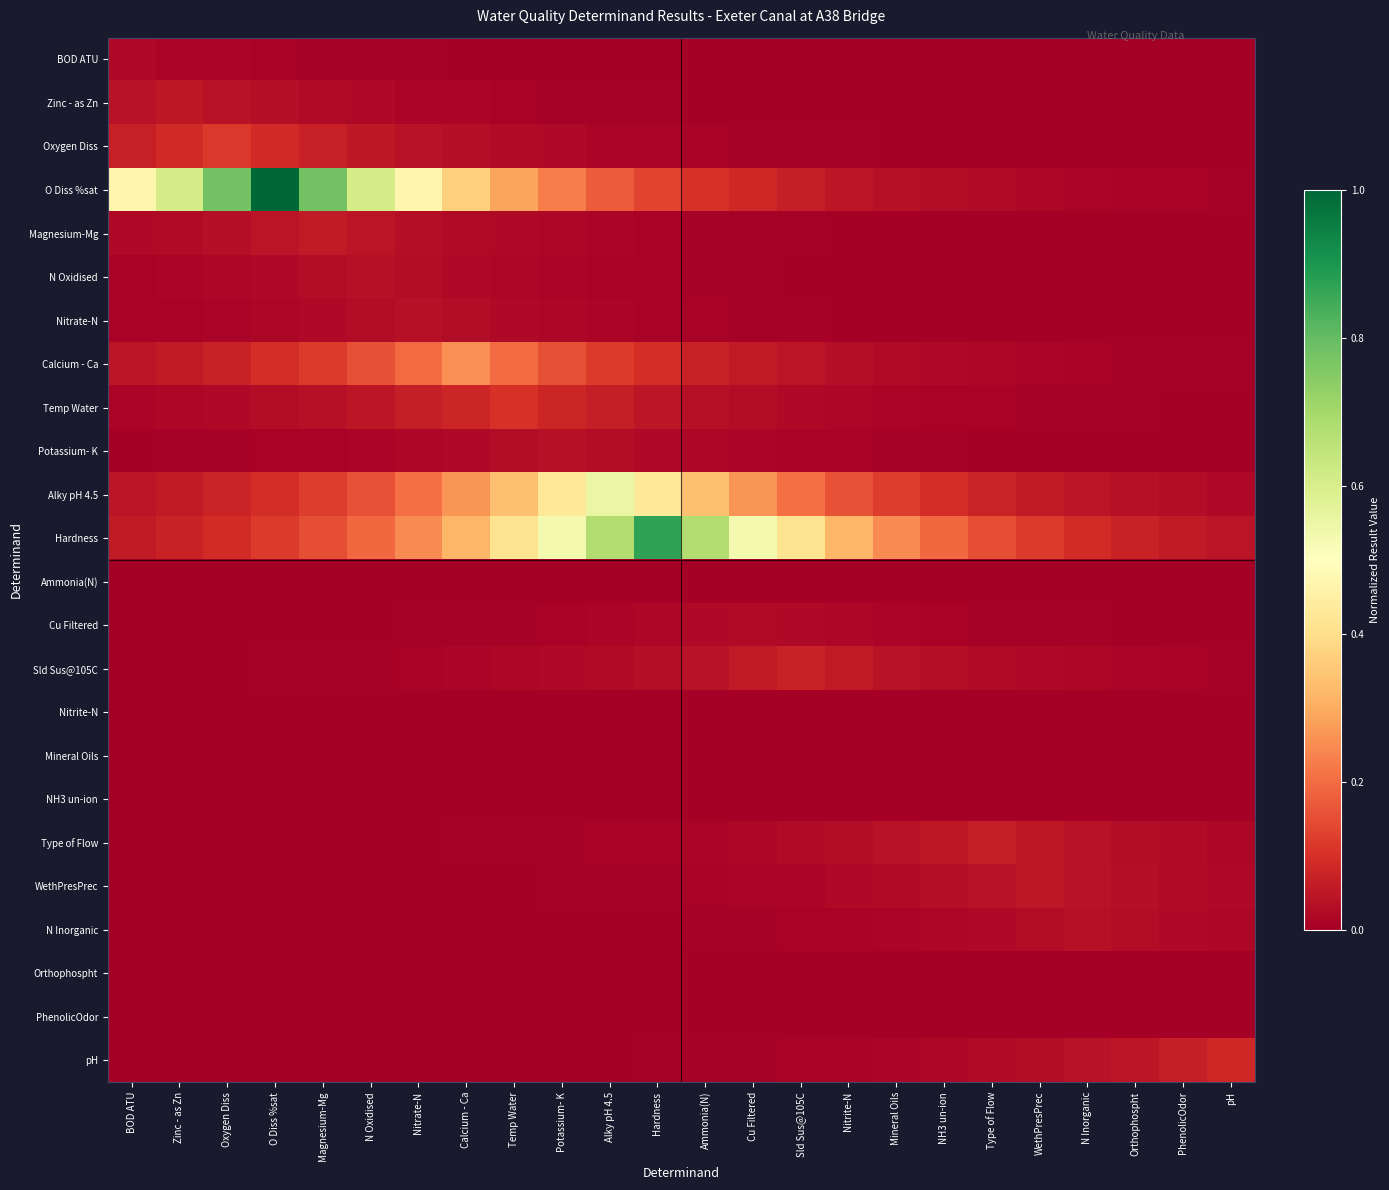

What is the difference between the highest and lowest values at Type of Flow?

0.2